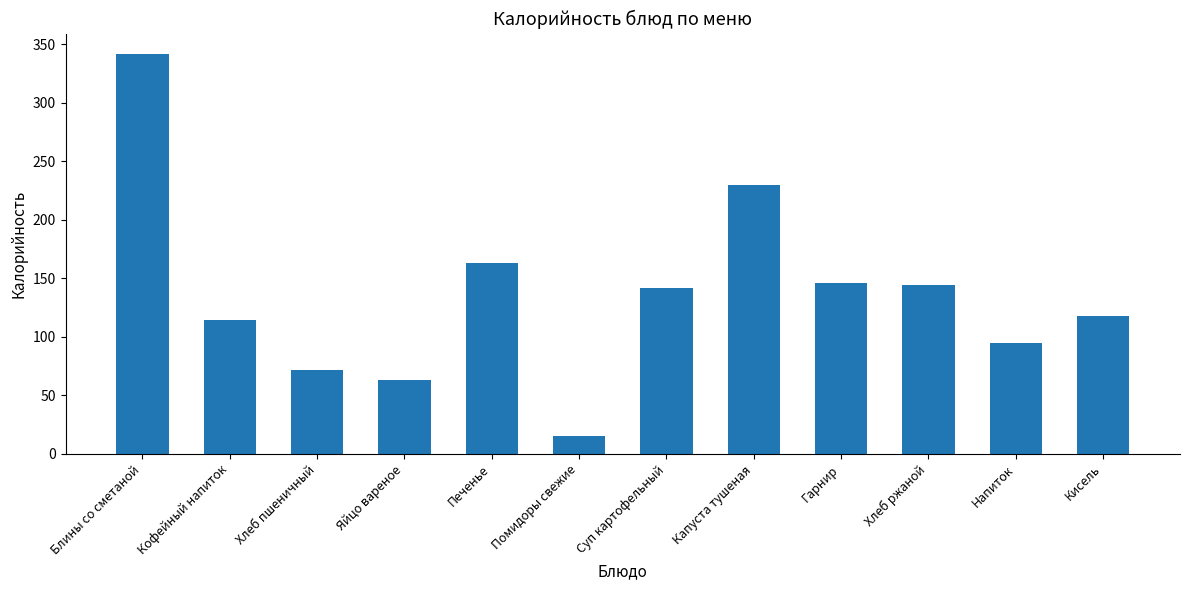

Does the chart contain any negative values?

No